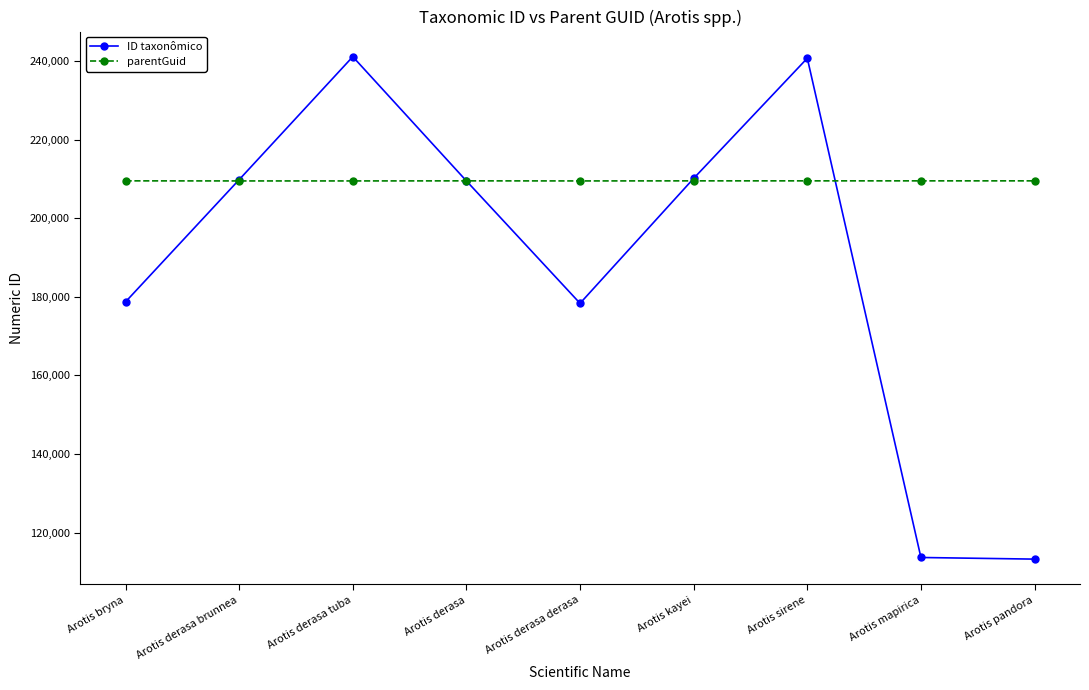

What is the highest value of the parentGuid series?

209500